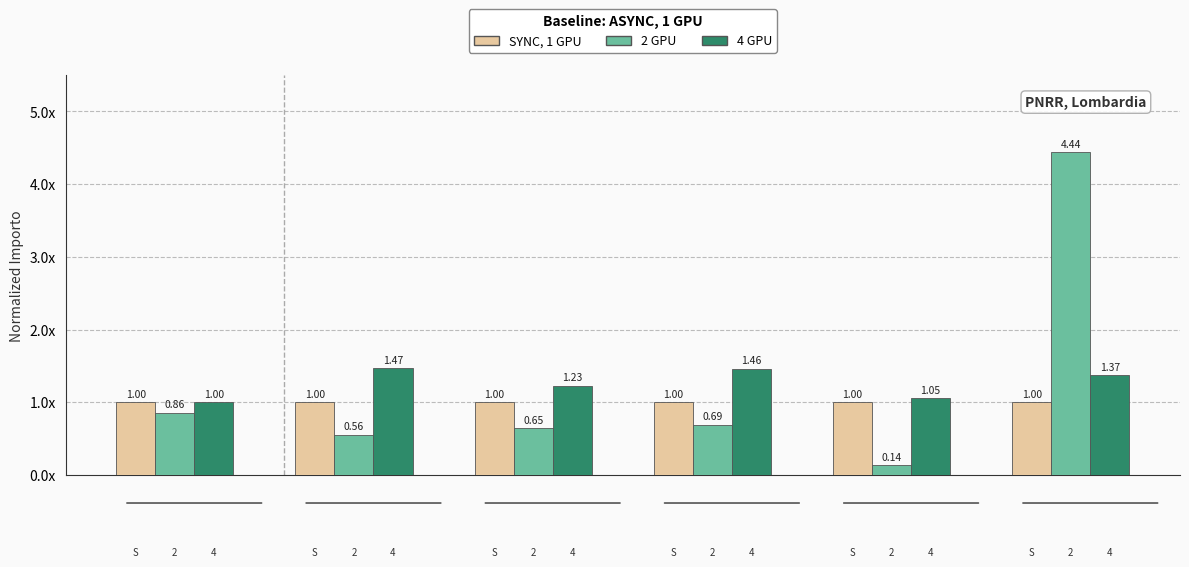

What is the difference between the second highest and second lowest values in the 2 GPU series?

0.3